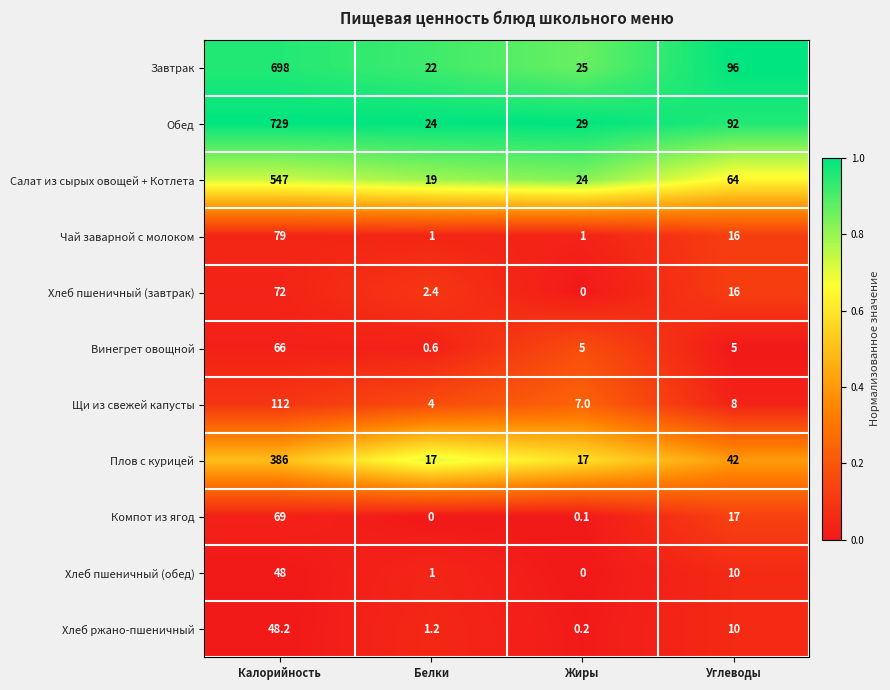

Which series has the largest total across all categories?

Обед